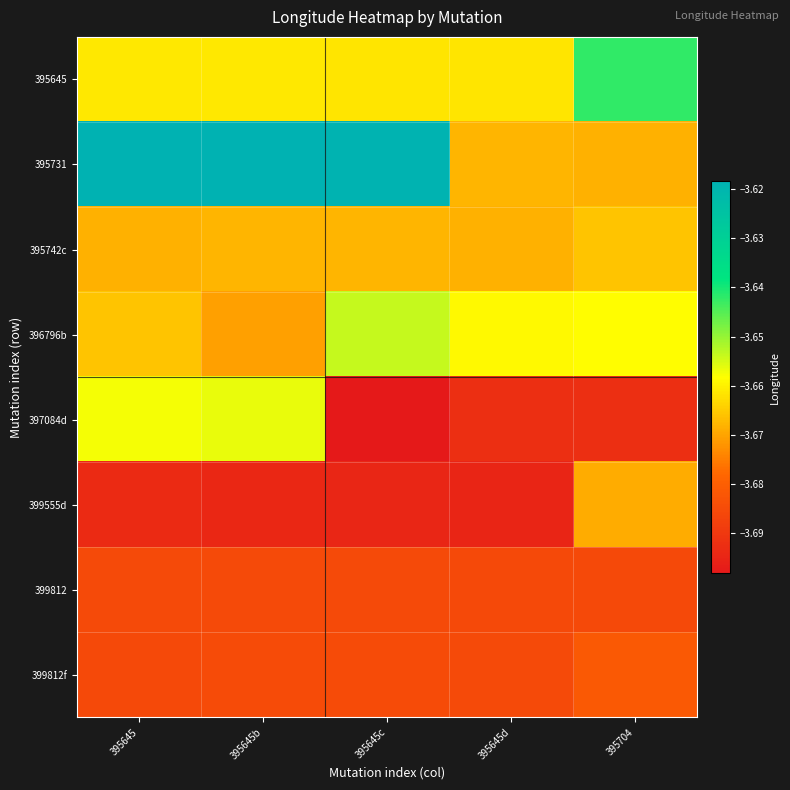

Reading left to right, extract all data points from this chart.

395645: 395645=-3.7	395645b=-3.7	395645c=-3.7	395645d=-3.7	395704=-3.6
395731: 395645=-3.6	395645b=-3.6	395645c=-3.6	395645d=-3.7	395704=-3.7
395742c: 395645=-3.7	395645b=-3.7	395645c=-3.7	395645d=-3.7	395704=-3.7
396796b: 395645=-3.7	395645b=-3.7	395645c=-3.7	395645d=-3.7	395704=-3.7
397084d: 395645=-3.7	395645b=-3.7	395645c=-3.7	395645d=-3.7	395704=-3.7
399555d: 395645=-3.7	395645b=-3.7	395645c=-3.7	395645d=-3.7	395704=-3.7
399812: 395645=-3.7	395645b=-3.7	395645c=-3.7	395645d=-3.7	395704=-3.7
399812f: 395645=-3.7	395645b=-3.7	395645c=-3.7	395645d=-3.7	395704=-3.7